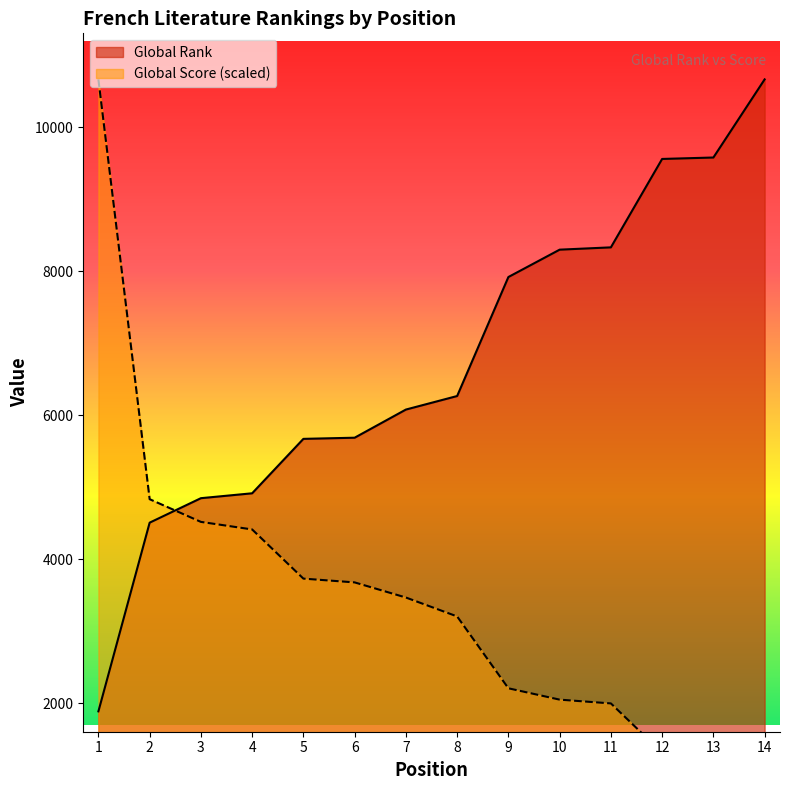

True or false: Global Score has more than 2 points higher than both neighbors.

False